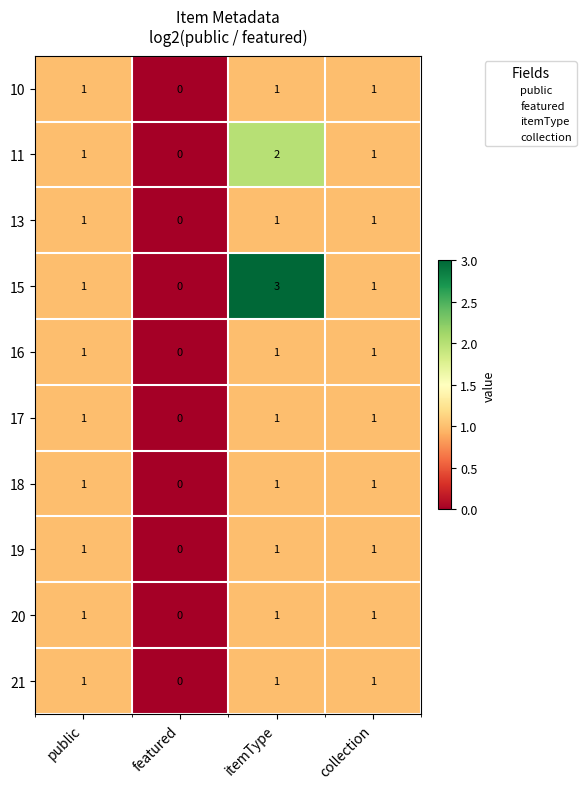

Which series has the largest total across all categories?

15